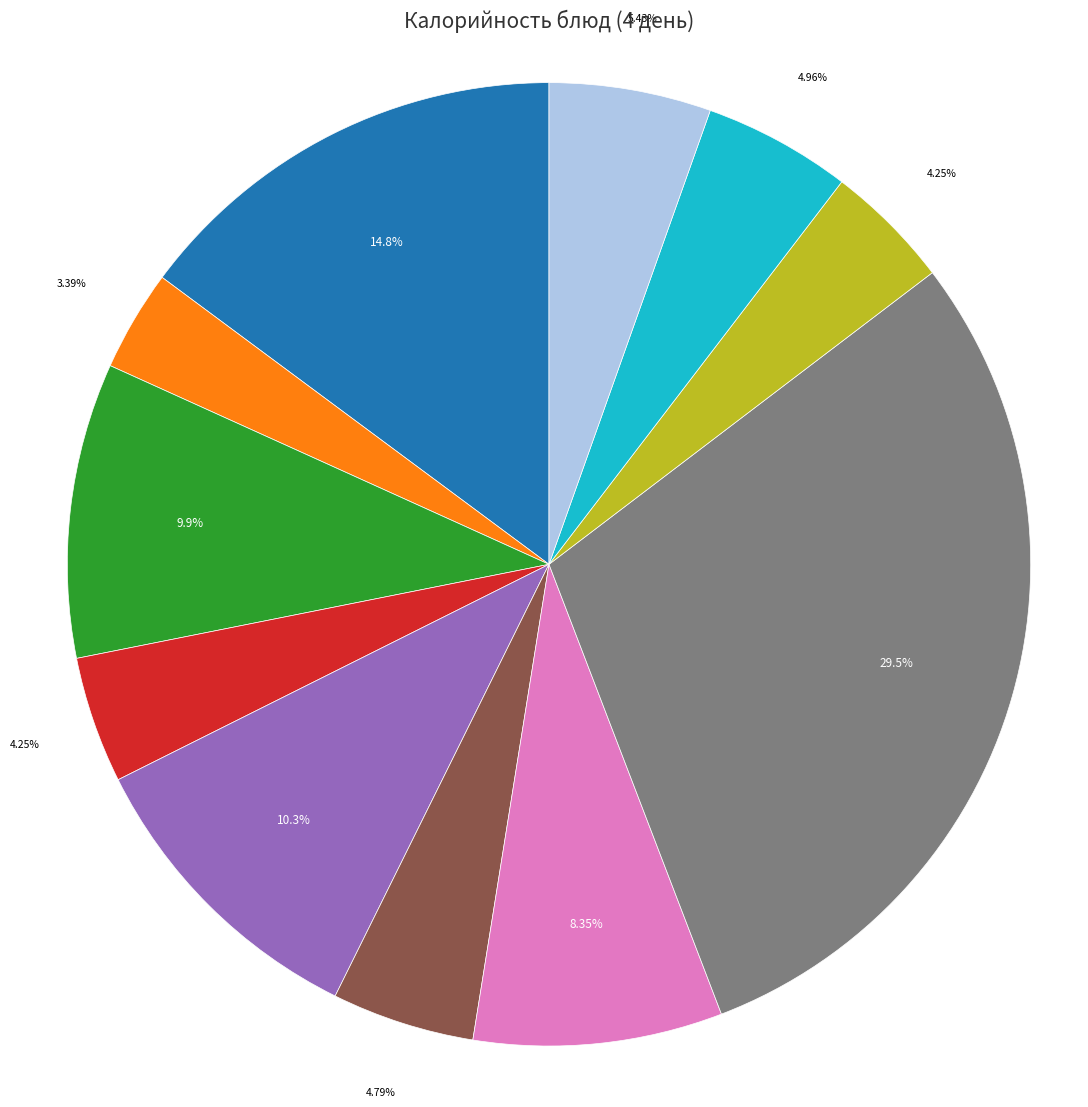

Is there a majority slice in this chart?

No